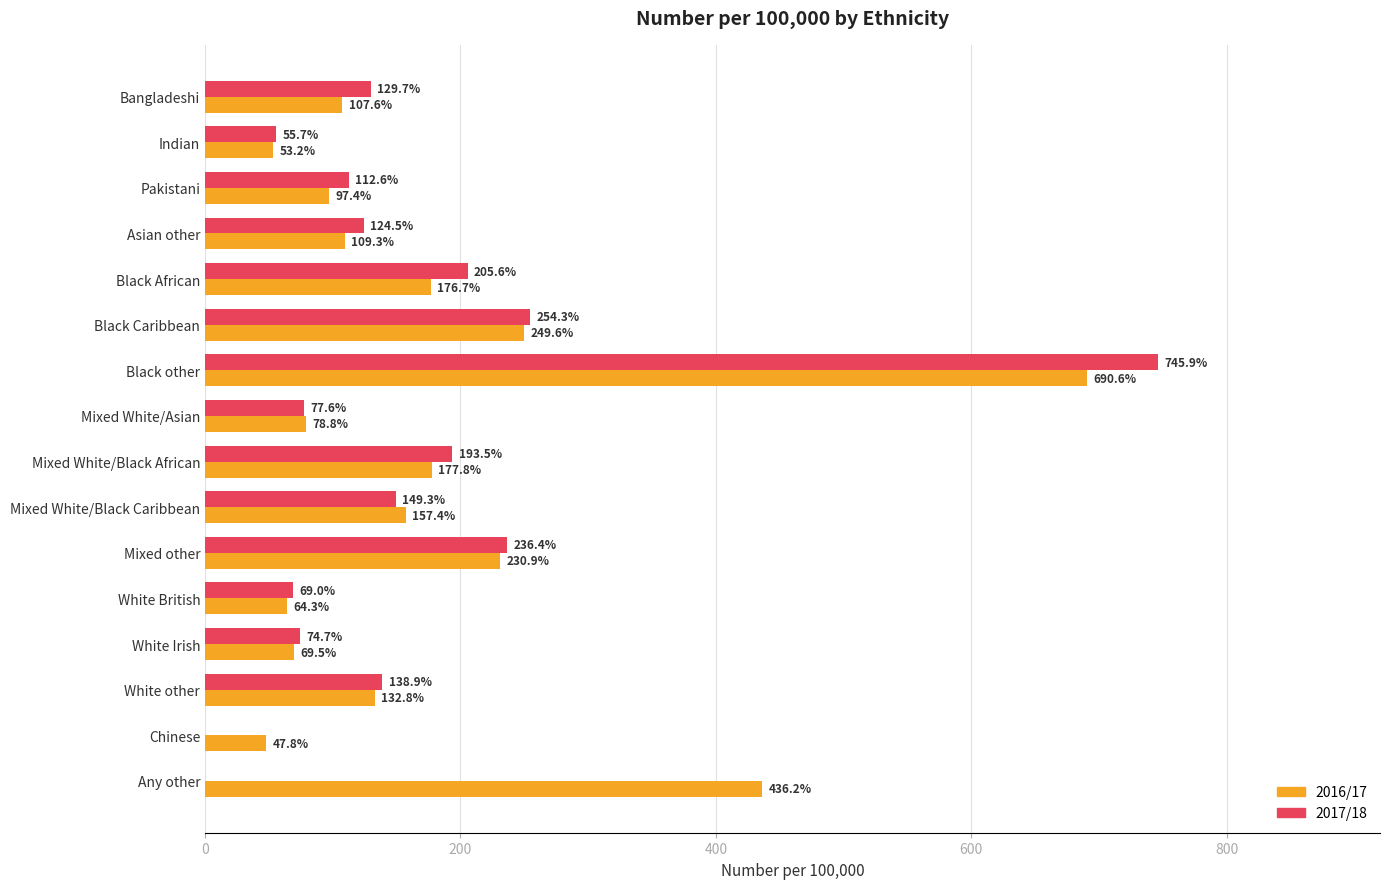

Which series changed the most between Pakistani and Black other?

2017/18